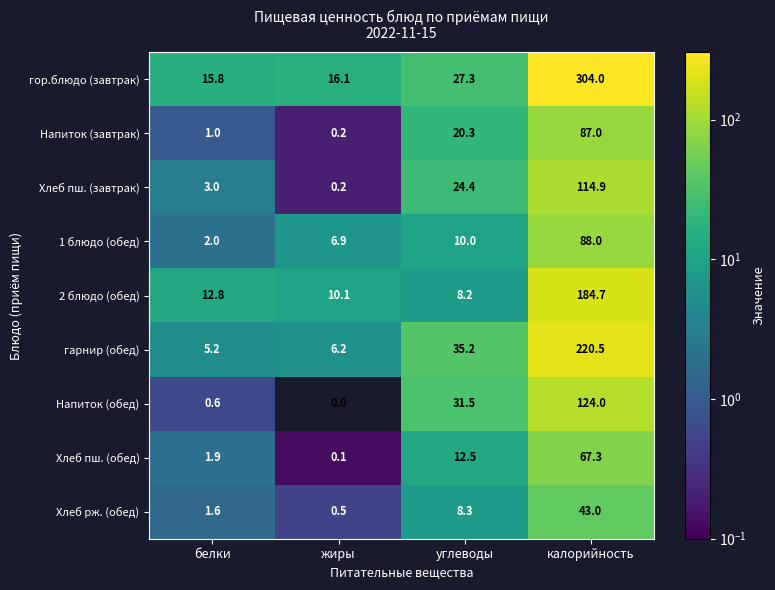

What is the total value across all series at белки?

43.9